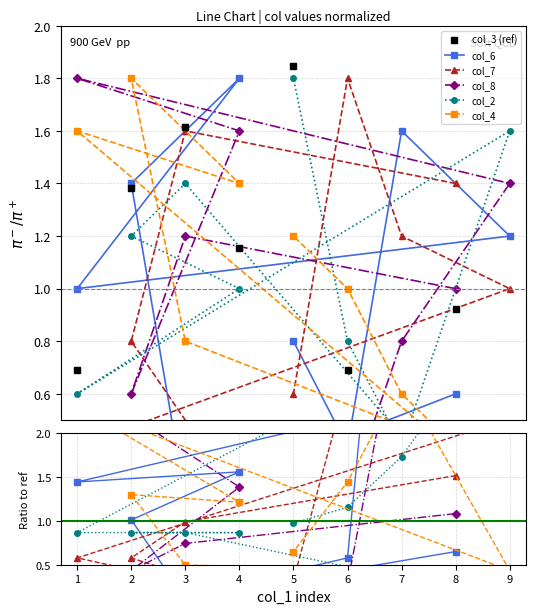

What are all the series names shown in the legend?

col_3 (ref), col_6, col_7, col_8, col_2, col_4